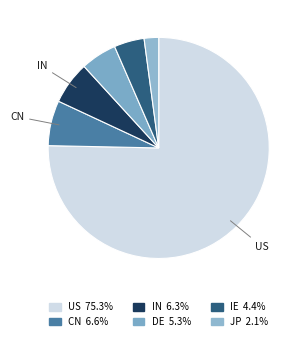

To the nearest percent, what is the combined percentage of JP and IN?

8%